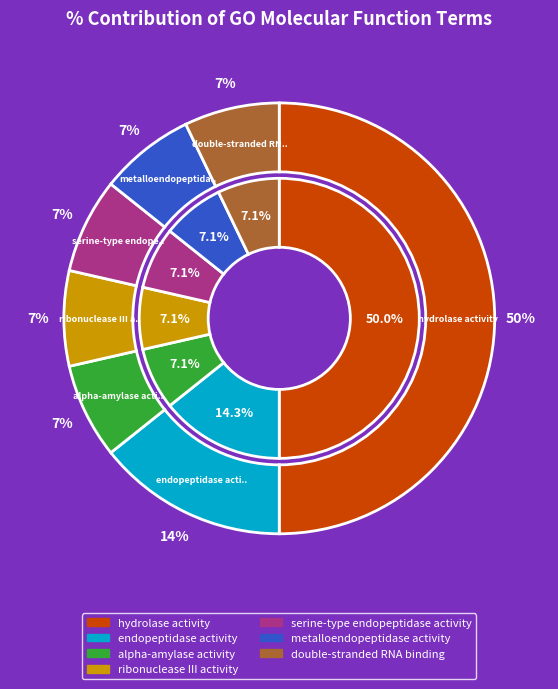

Does double-stranded RNA binding account for over 50% of the chart?

No